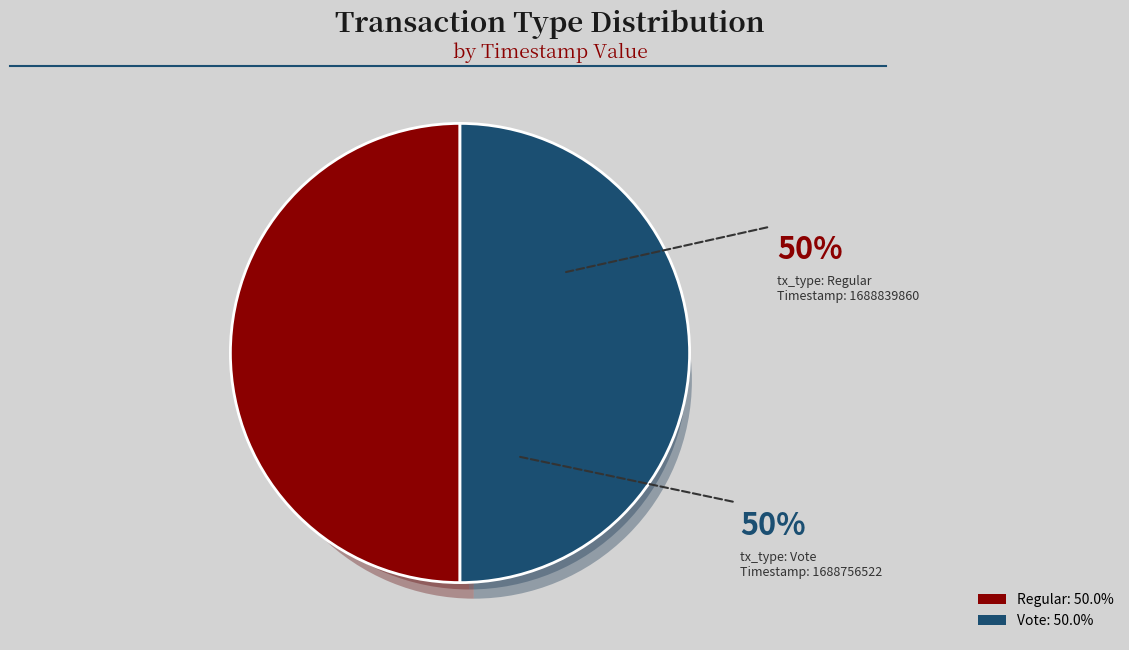

Approximately how many times larger is the value at Vote compared to Regular?

1.0